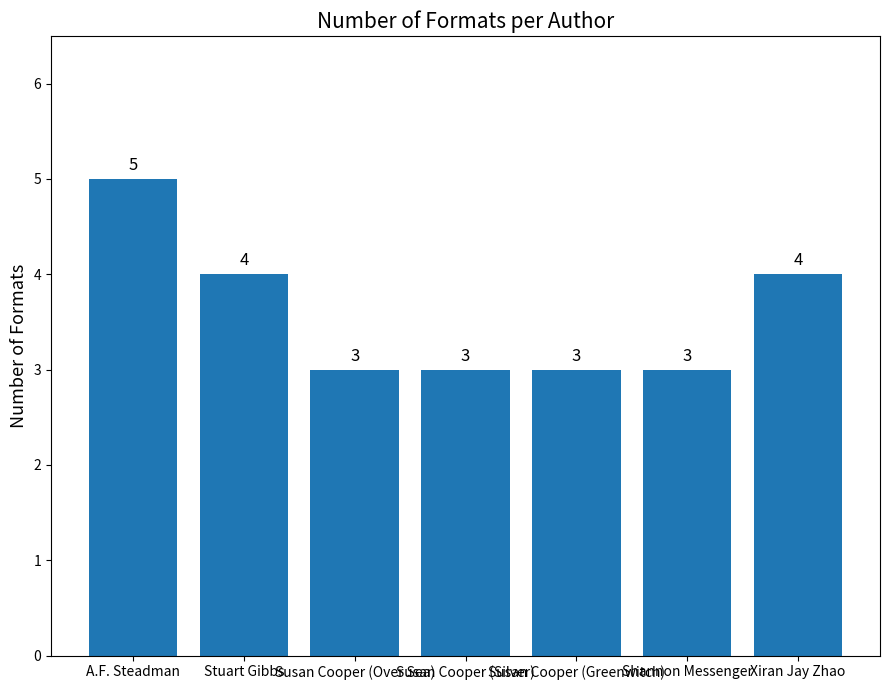

Count the number of data series in this chart.

1